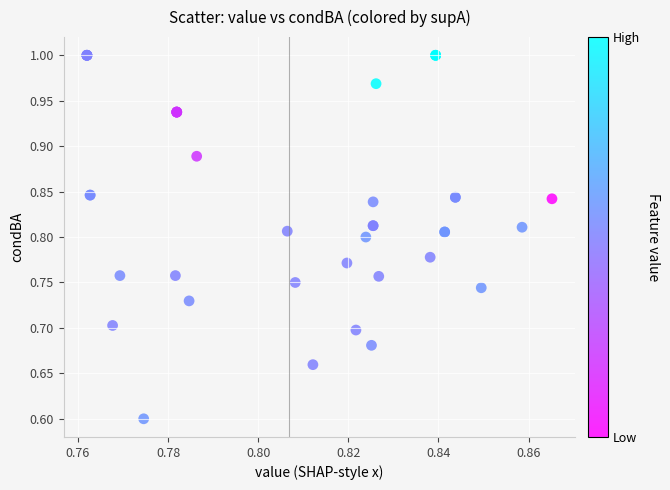

What Y value in the scatter plot is closest to 0?

0.6